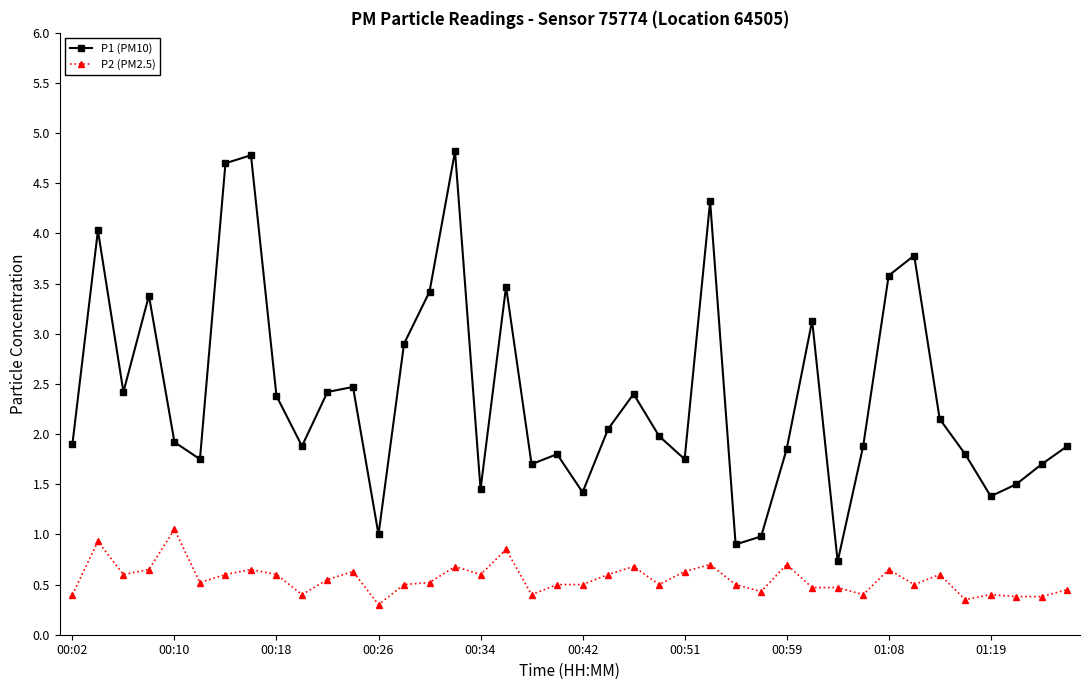

Which series has the widest spread of values?

P1 (PM10)